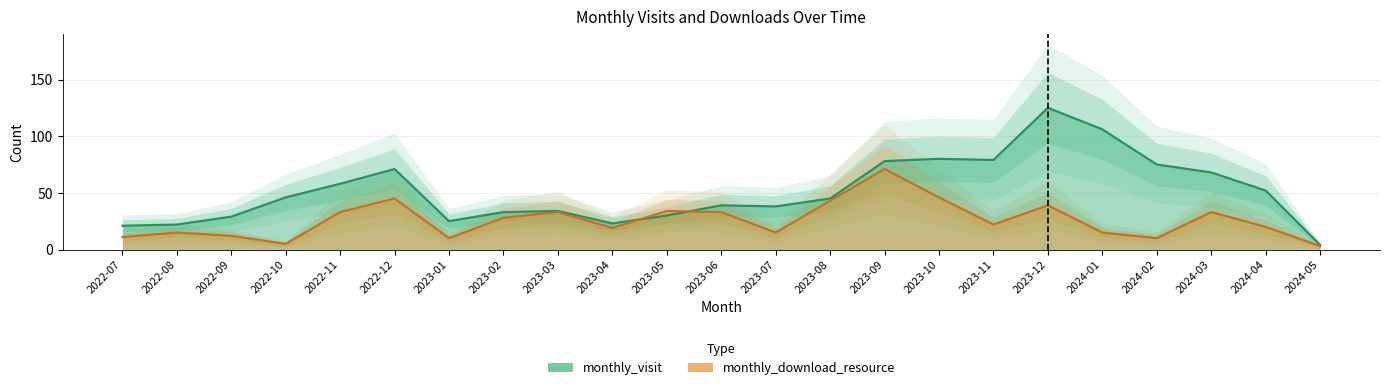

Reading left to right, transcribe all the data shown in this chart.

monthly_visit: 21	22	29	46	58	71	25	33	34	23	30	39	38	45	78	80	79	125	106	75	68	52	4
monthly_download_resource: 11	15	12	5	33	45	10	28	33	19	34	33	15	43	71	46	22	39	15	10	33	20	3